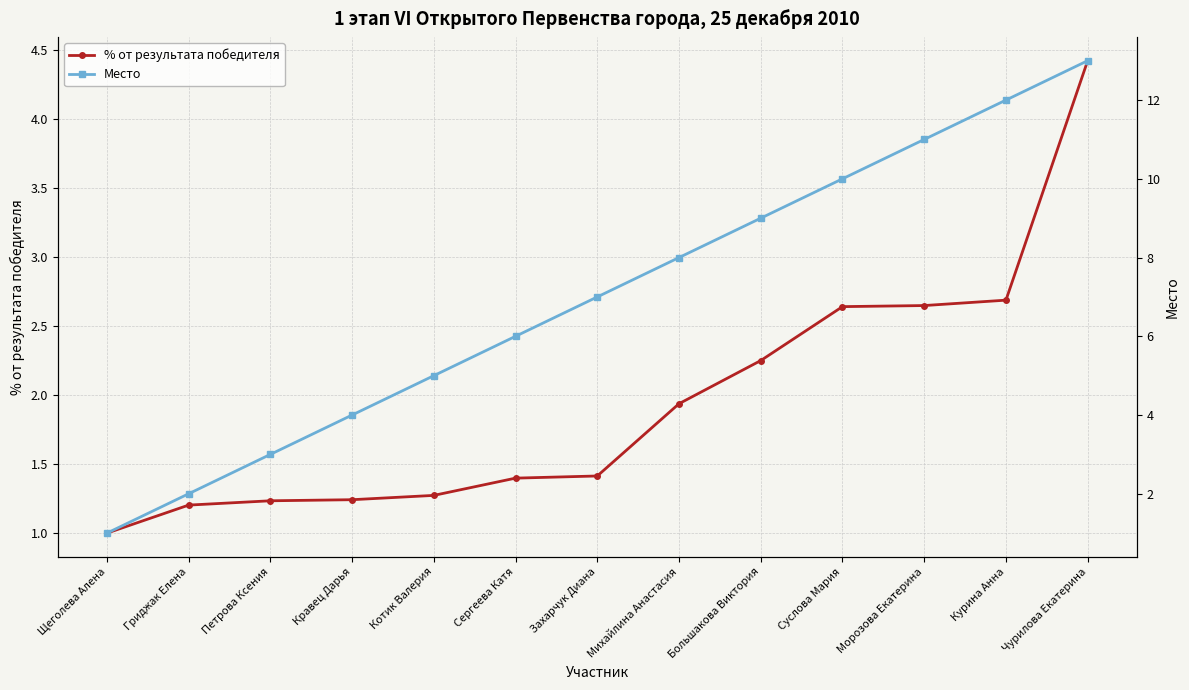

Which category has the lowest value across all series?

Щеголева Алена